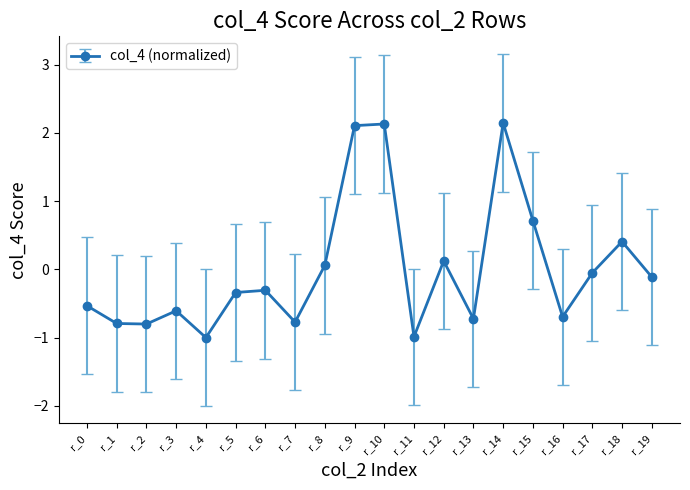

Which has a higher value, r_14 or r_3?

r_14